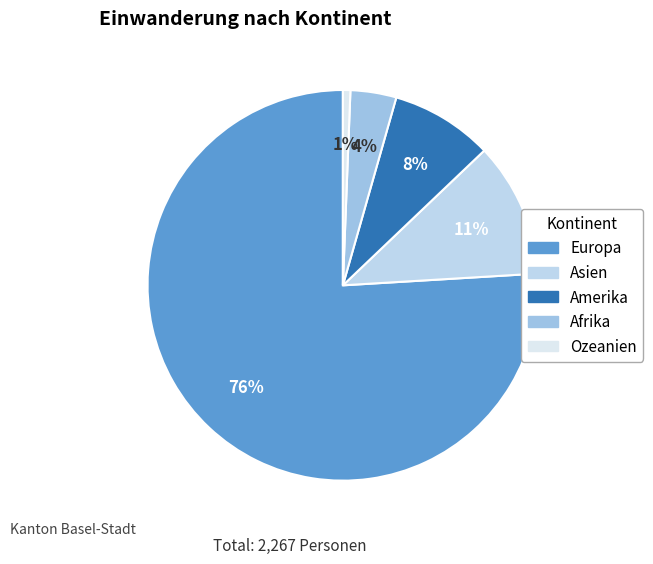

Is there any slice that represents more than half of the pie?

Yes